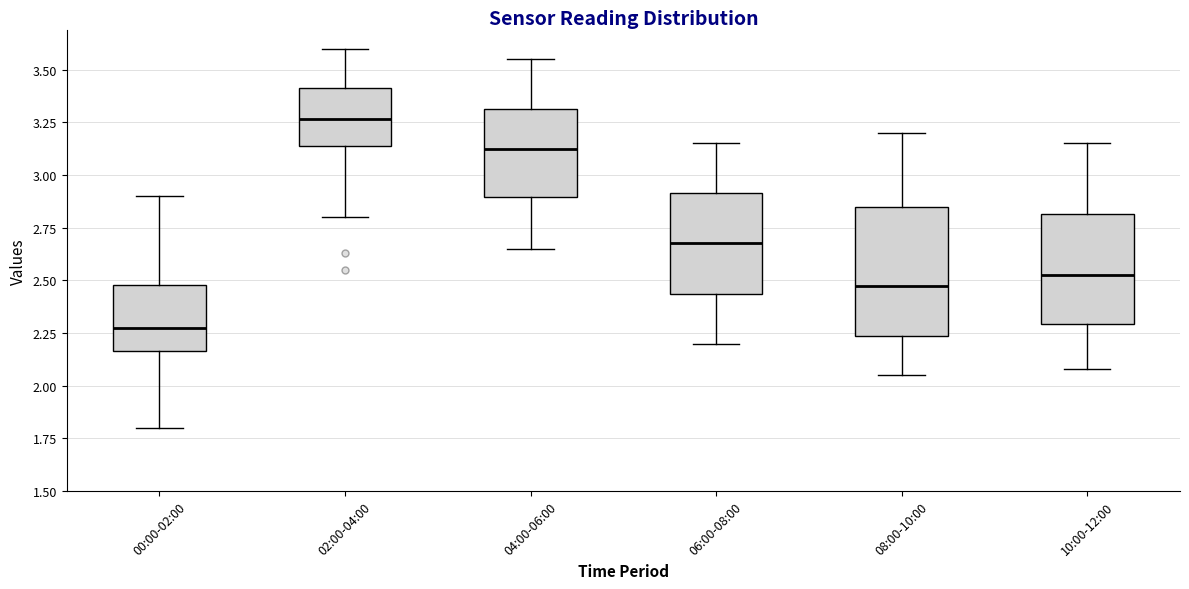

Which box's median line is the highest?

02:00-04:00